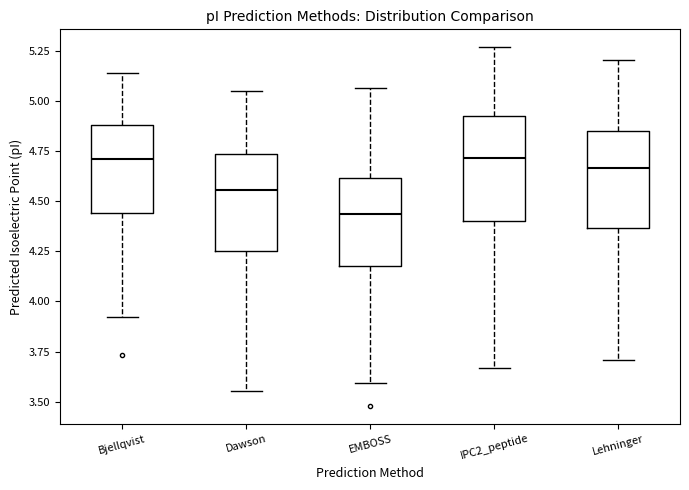

Reading left to right, read every box against the y-axis: the position of its median line, the range the box covers, and the ends of its whiskers. The values are not printed on the chart, so give them approximately, as read against the axis.

Bjellqvist: median 4.70, box 4.45 to 4.90, whiskers 3.90 to 5.15
Dawson: median 4.55, box 4.25 to 4.75, whiskers 3.55 to 5.05
EMBOSS: median 4.45, box 4.20 to 4.60, whiskers 3.60 to 5.05
IPC2_peptide: median 4.70, box 4.40 to 4.95, whiskers 3.65 to 5.25
Lehninger: median 4.65, box 4.35 to 4.85, whiskers 3.70 to 5.20